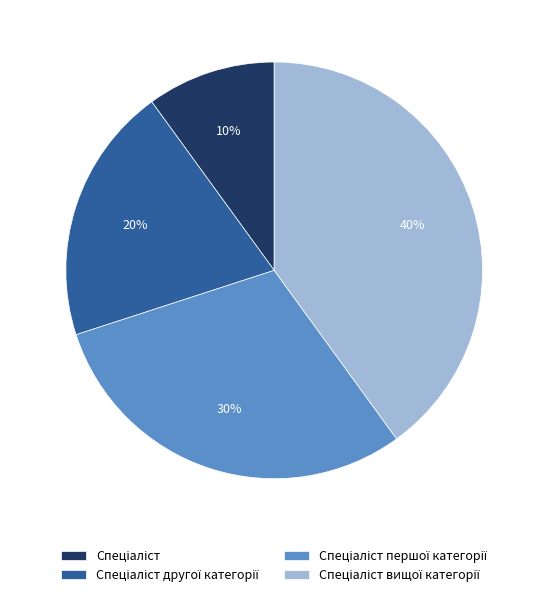

To the nearest percent, what is the average slice percentage?

25%